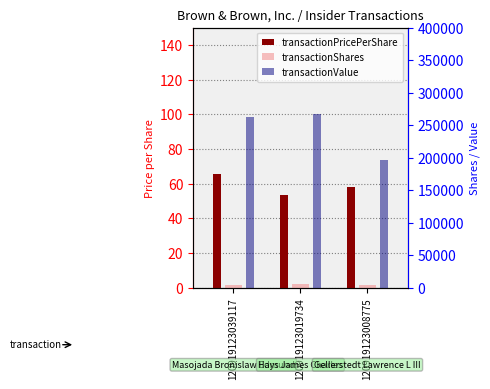

What is the value of the transactionPricePerShare bar at the 1st from the left?

65.8